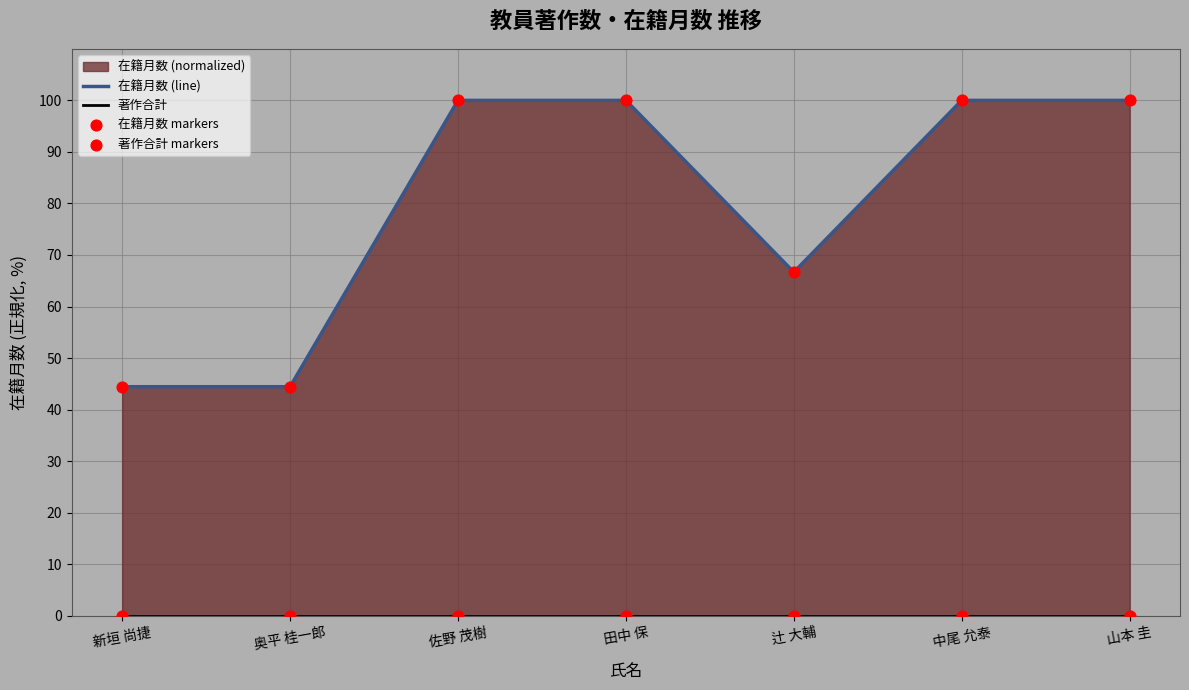

Which series reaches the minimum Y coordinate?

著作合計